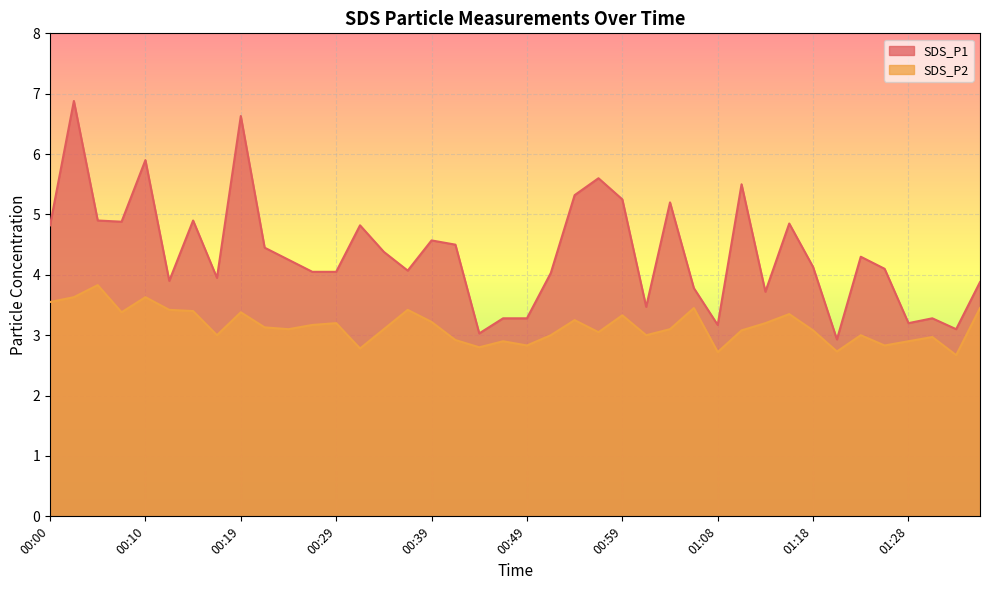

What is the sum of the SDS_P1 values at 01:08 and 01:26?

7.3